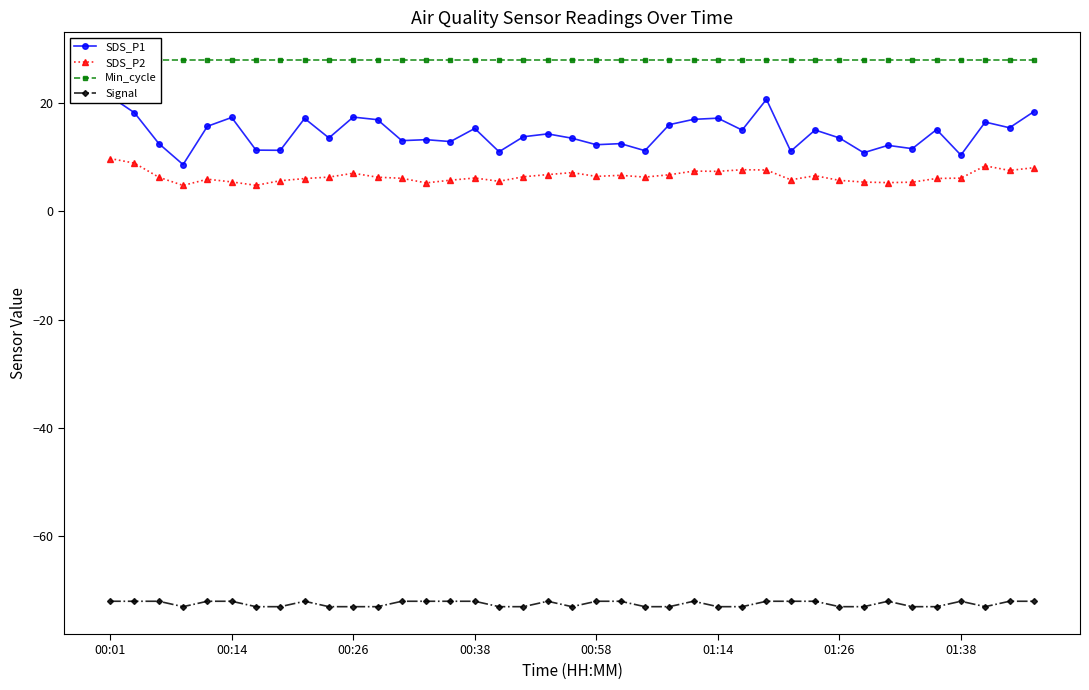

Rank the series at 12 from highest to lowest value.

Min_cycle, SDS_P1, SDS_P2, Signal